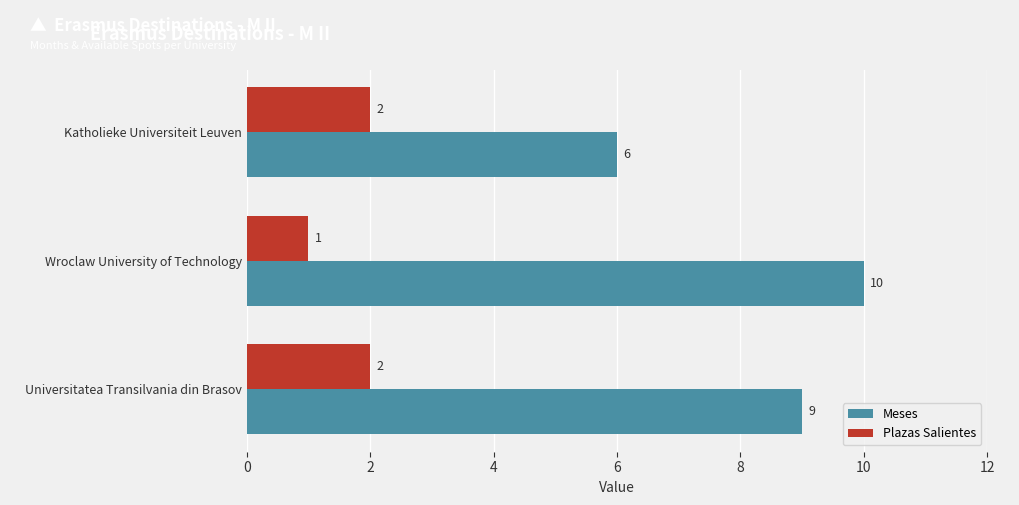

Count the Plazas Salientes values in the range 1 to 2.

3